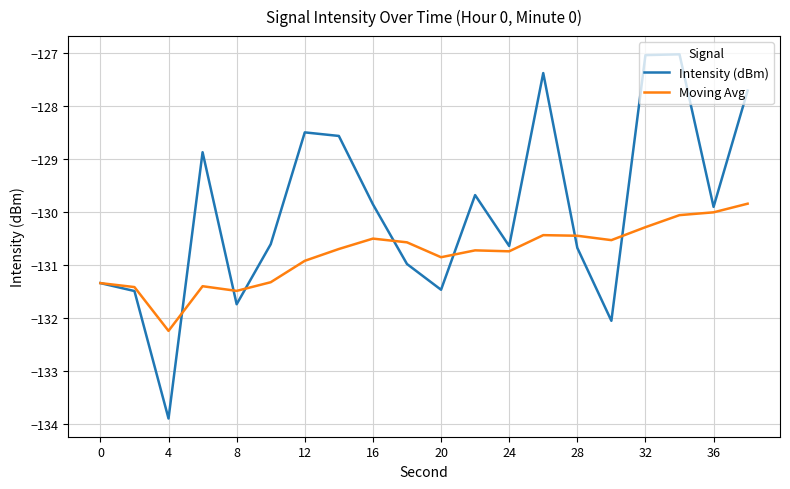

Rank the series by their average value, from highest to lowest.

Intensity (dBm), Moving Avg